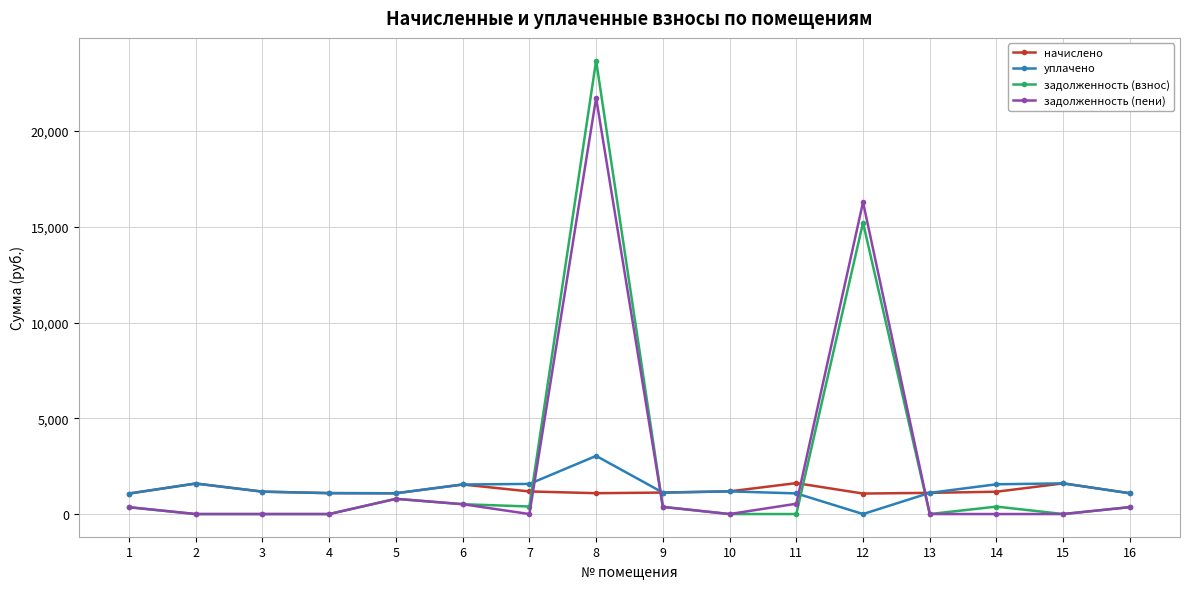

What is the maximum value for задолженность (пени)?

21735.2